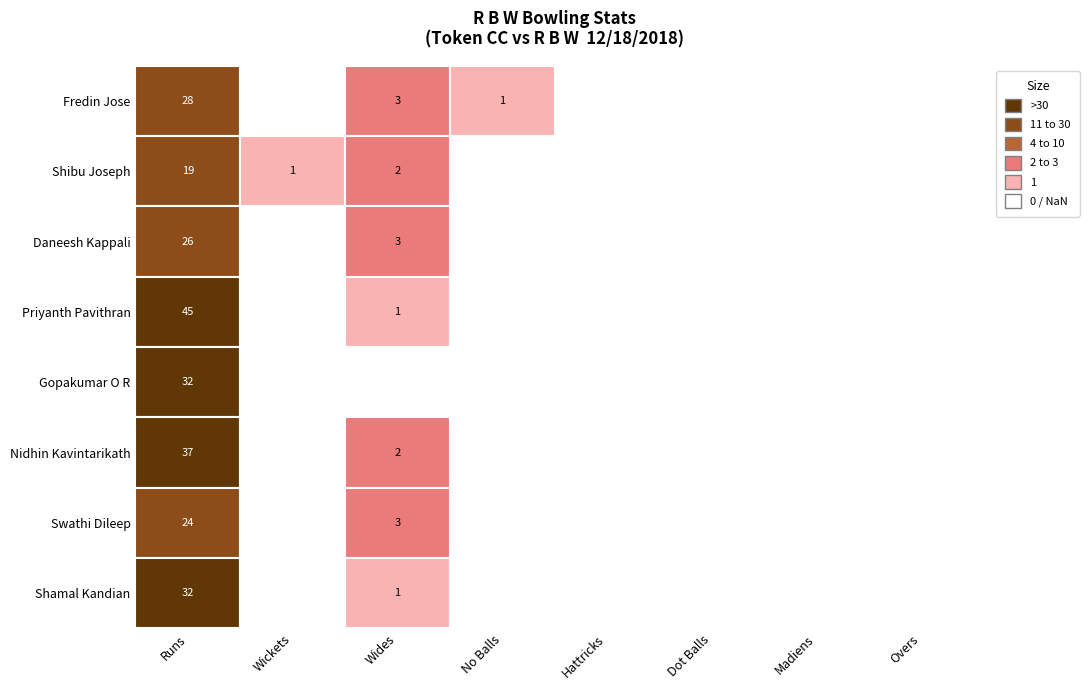

What is the difference between the maximum and minimum values in the Fredin Jose series?

28